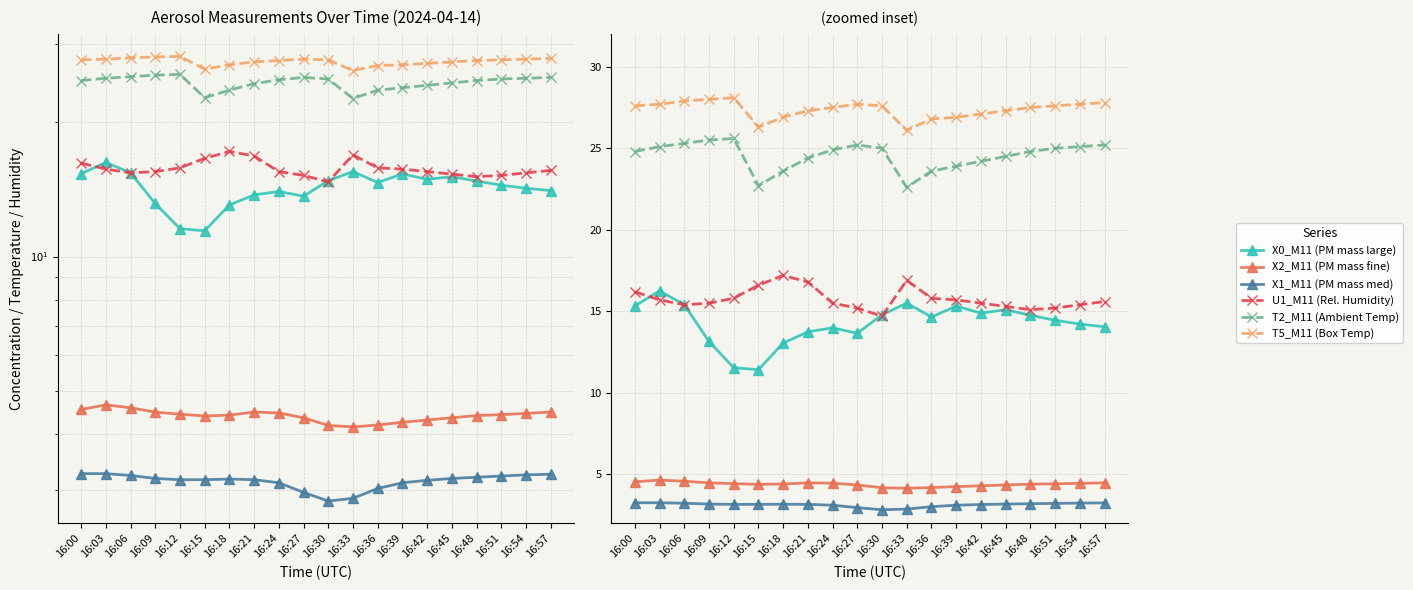

How many lines are shown in the chart?

6